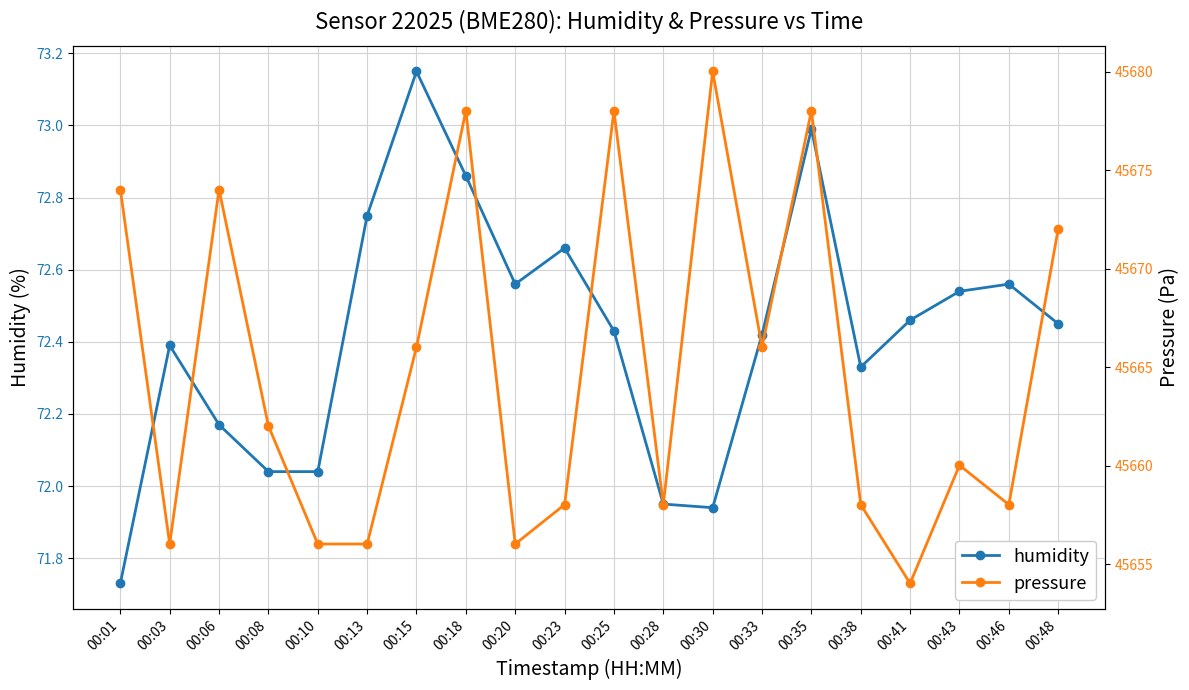

What are all the series names shown in the legend?

humidity, pressure